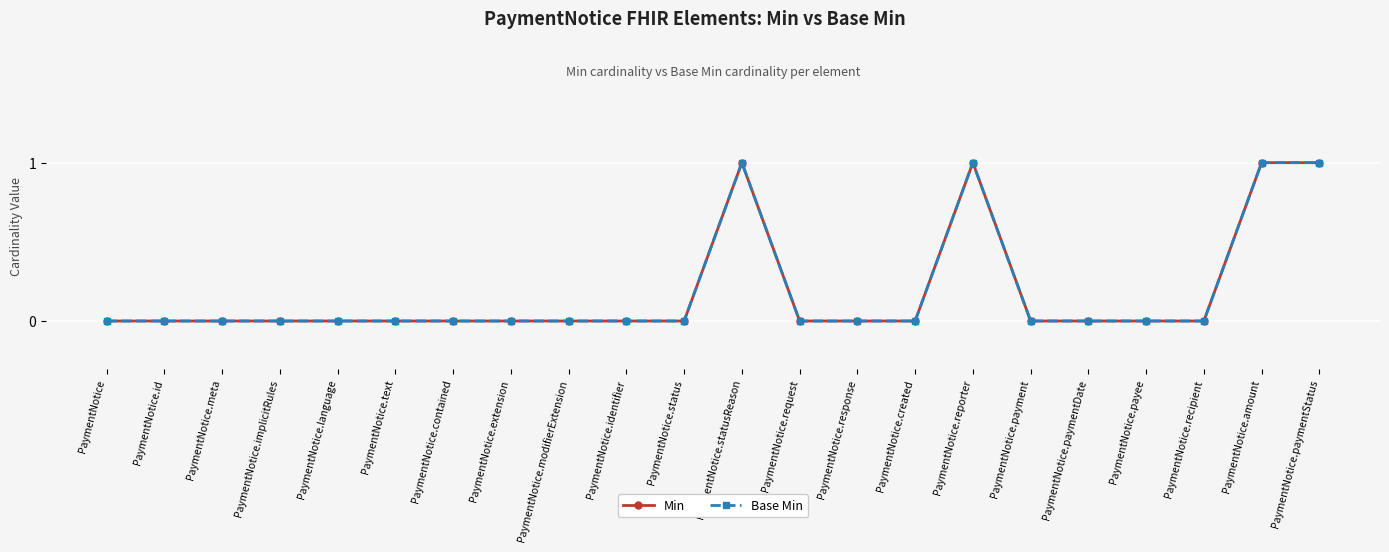

Does the chart have visible grid lines?

Yes